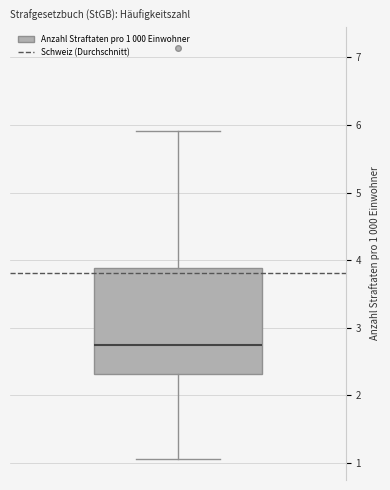

Read this box plot against the y-axis: the position of the median line, the range covered by the box, and the ends of both whiskers. The values are not printed on the chart, so give them approximately, as read against the axis.

median 2.7, box 2.3 to 3.9, whiskers 1.1 to 5.9